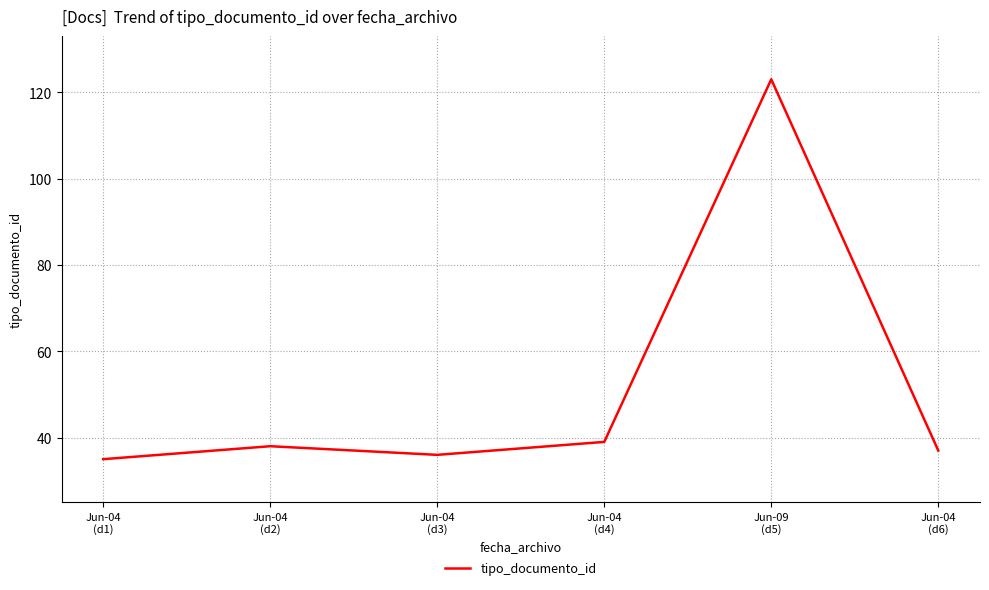

What value does the data have at Jun-04
(d6)?

37